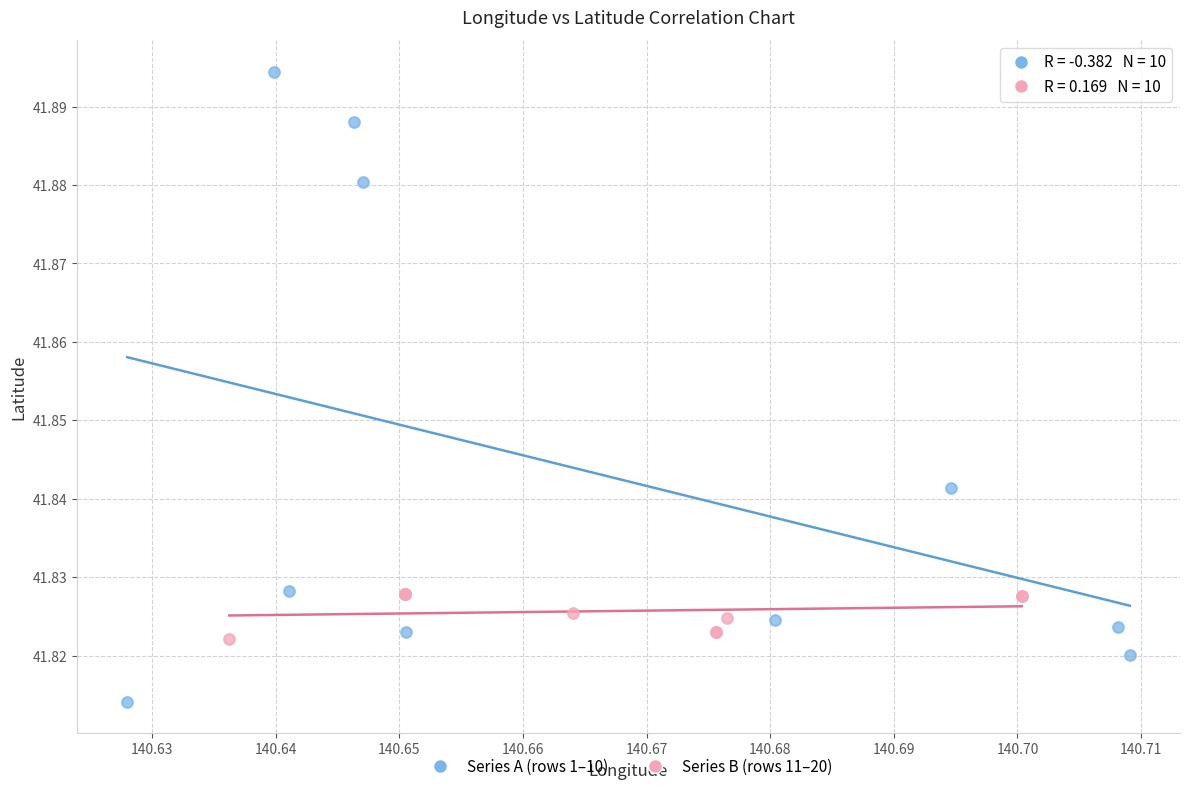

Which series contains the lowest Y value?

Series A (rows 1–10)